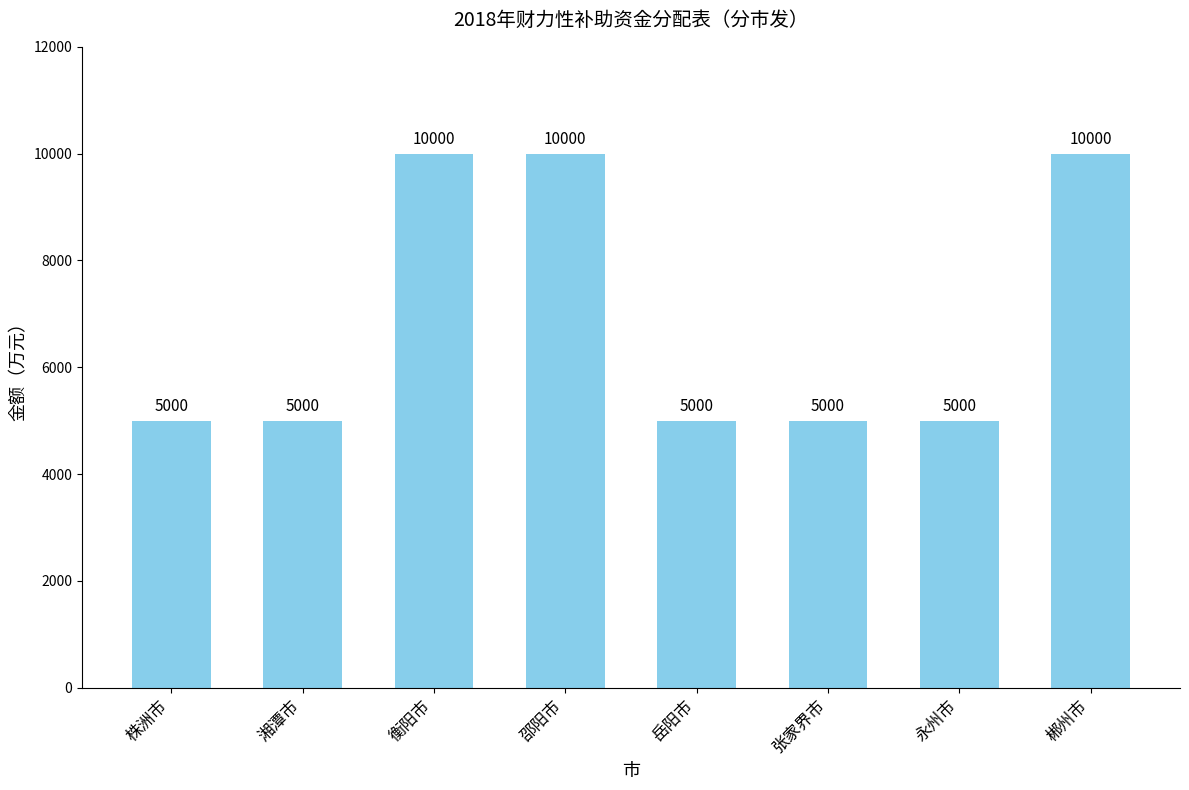

What position from the right is 郴州市?

1